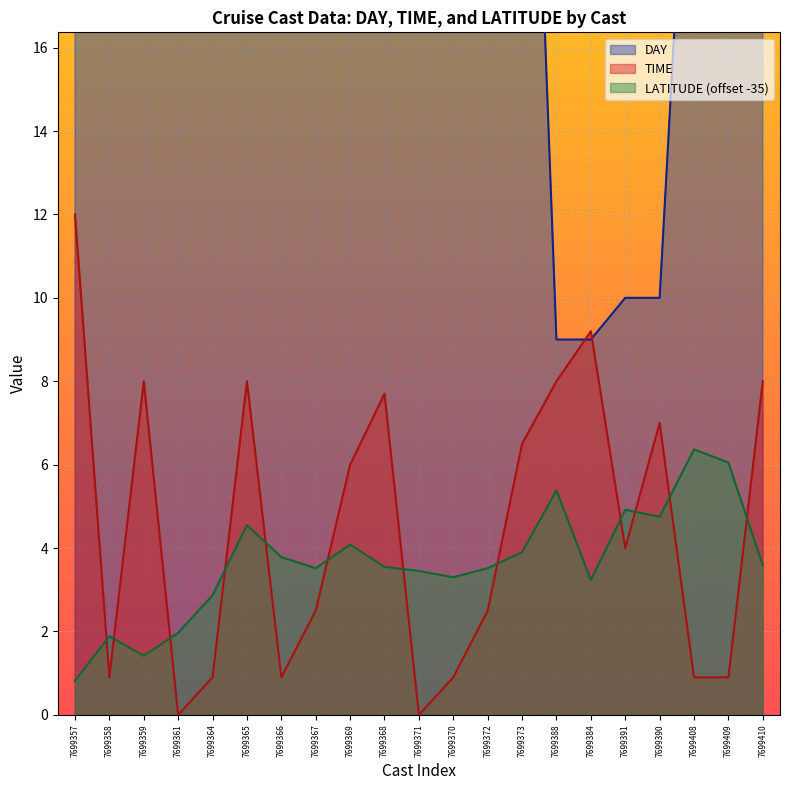

Where is TIME nearest to the value 6?

7699369